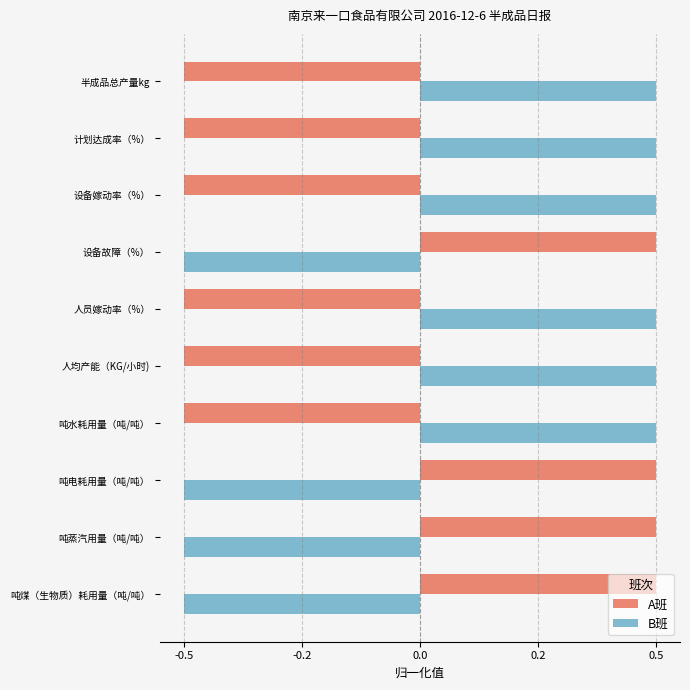

What is the difference between the maximum and minimum values in the B班 series?

1.0